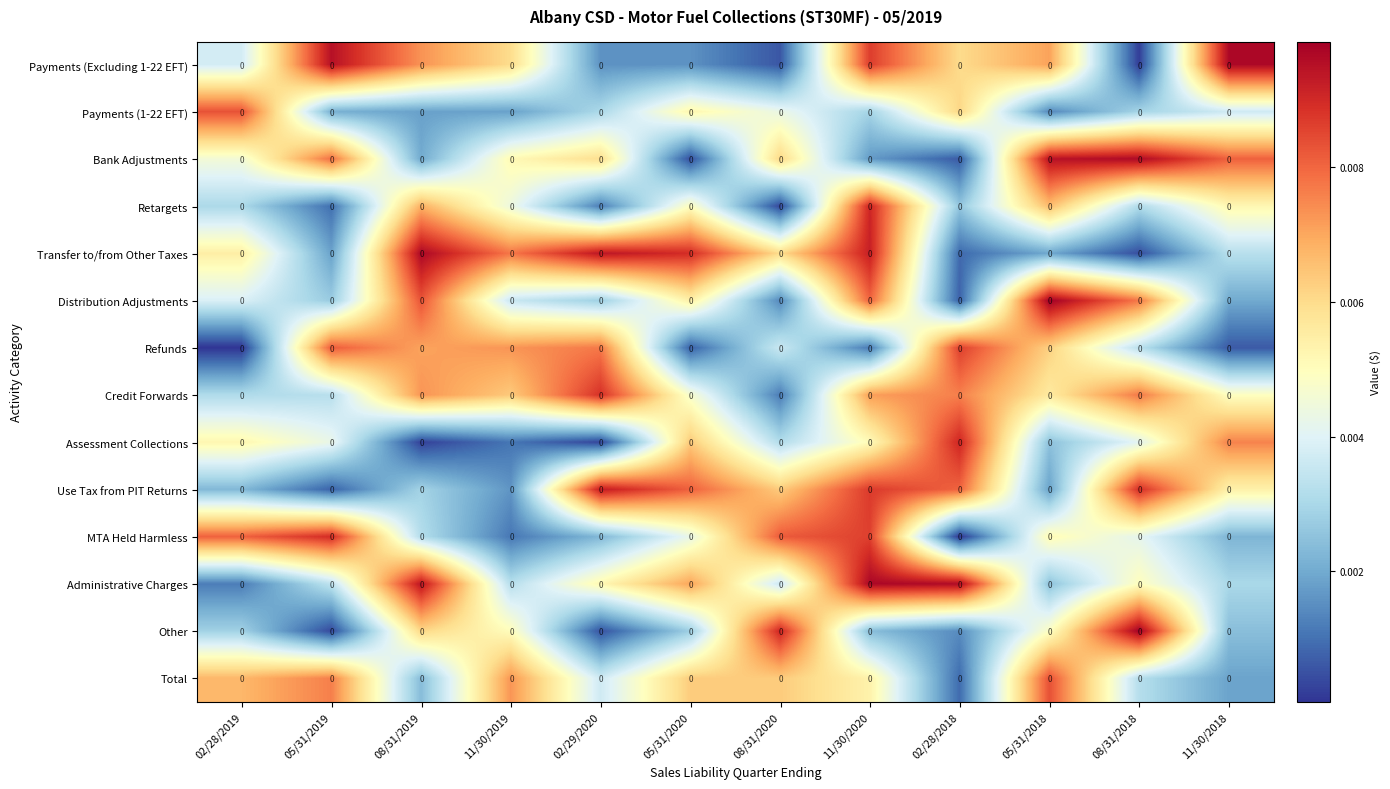

Is it true that Use Tax from PIT Returns equals 0.0 at 11/30/2019?

True